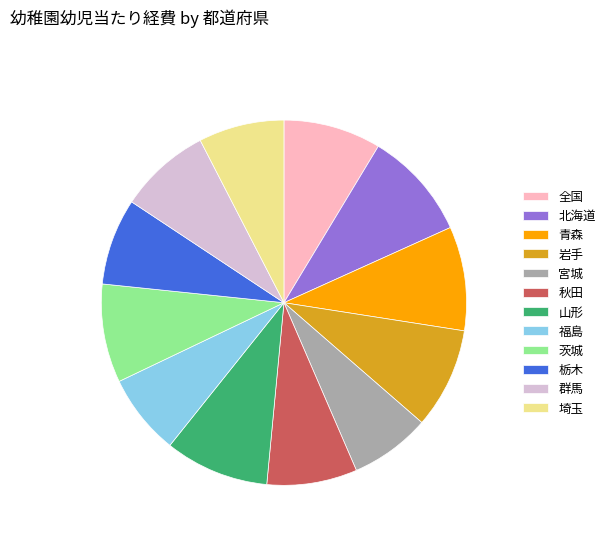

Combined, do 埼玉 and 茨城 account for over 50%?

No